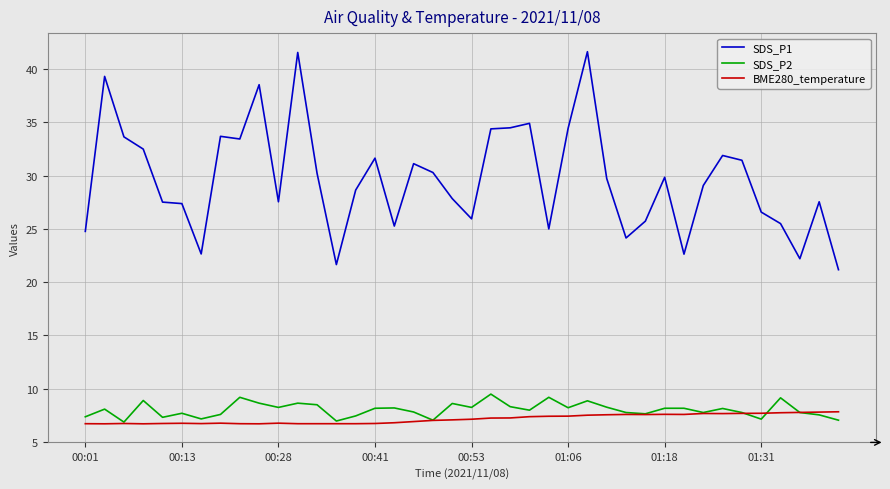

What is the lowest value of the BME280_temperature series?

6.7